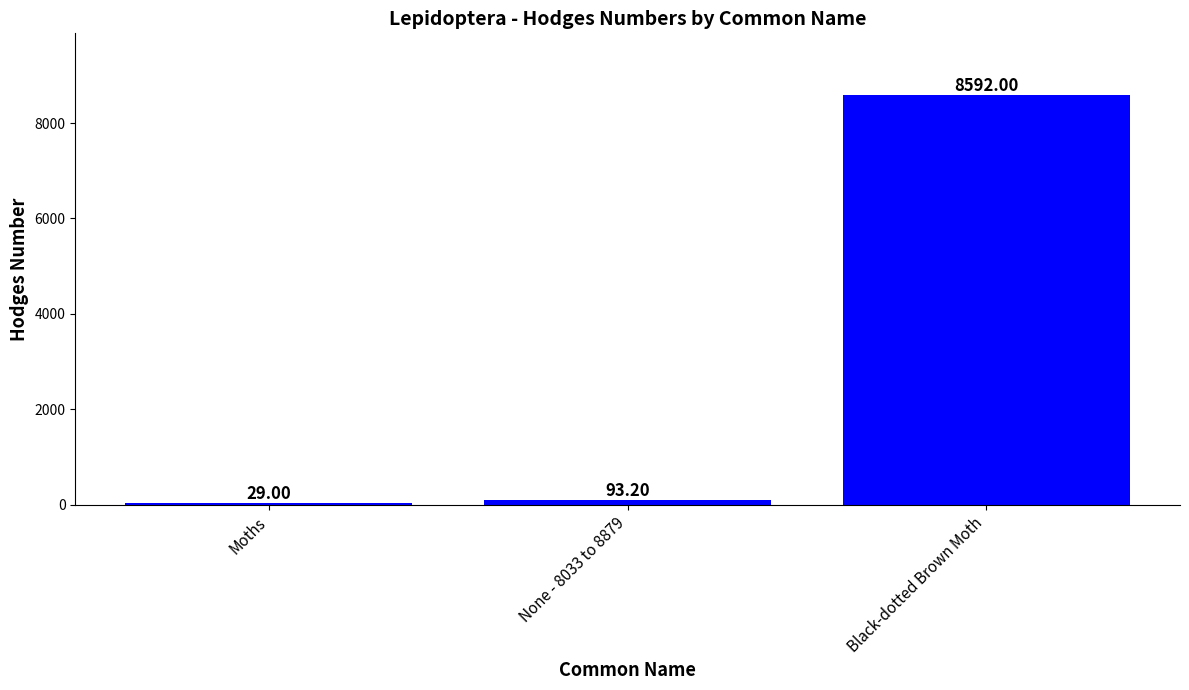

At which category does the chart reach its peak across all series?

Black-dotted Brown Moth